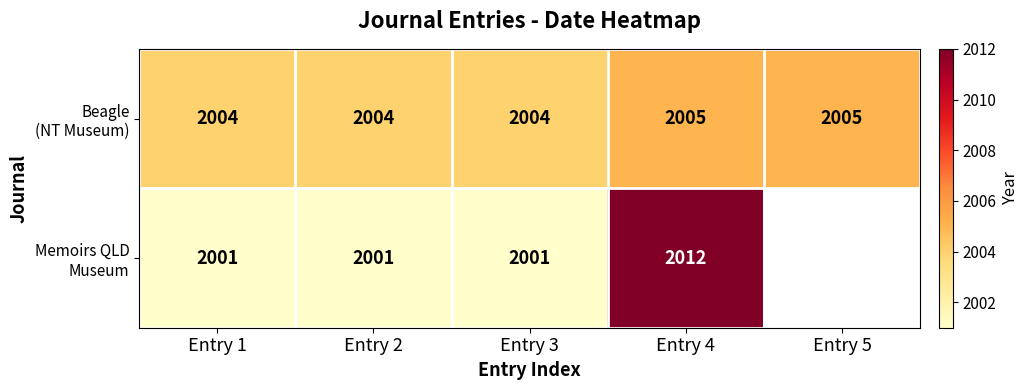

What is the total value across all series at Entry 4?

4017